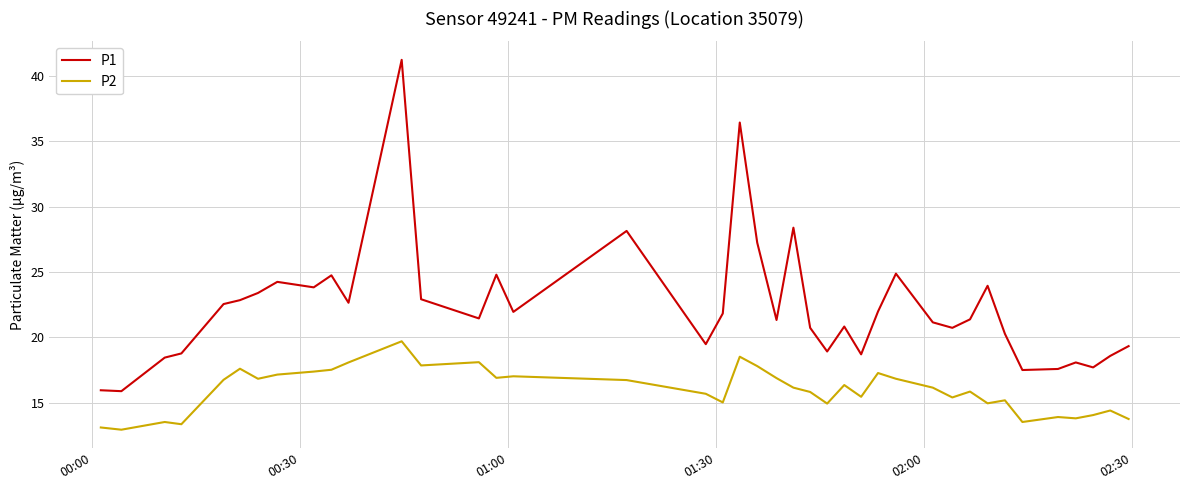

Which series has the largest total across all categories?

P1